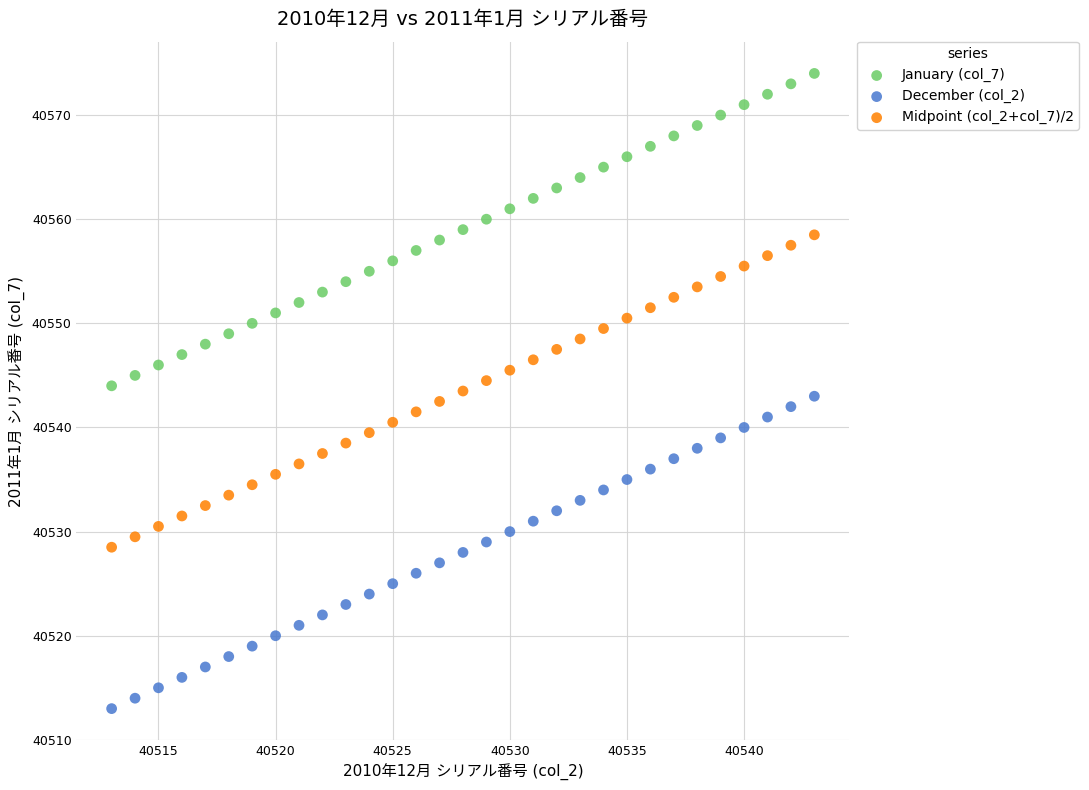

Across all data points, what is the range of Y values (max minus min)?

61.0